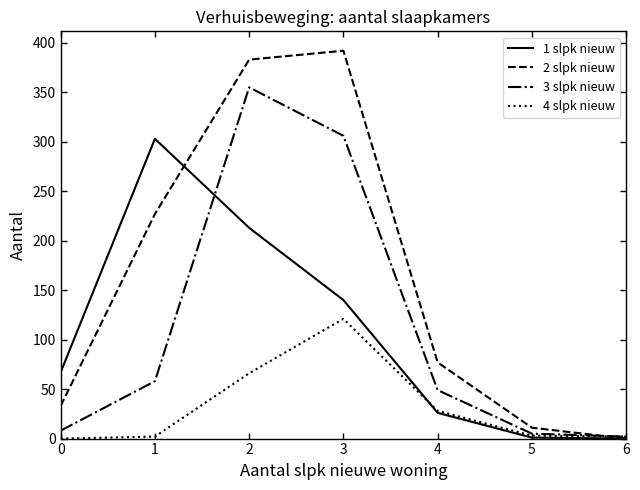

Count the number of data series in this chart.

4